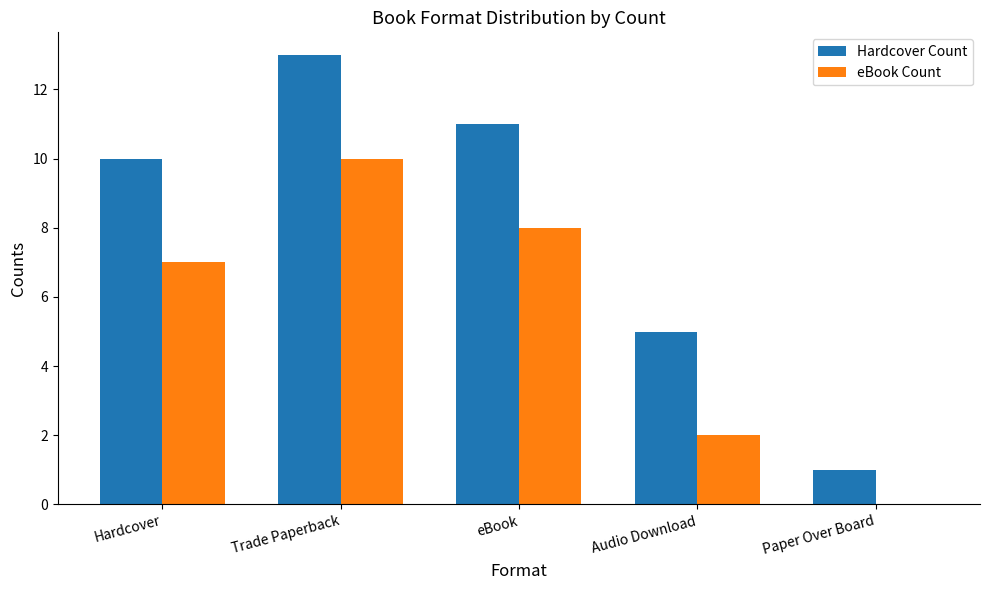

At which category is the sum across all series the highest?

Trade Paperback